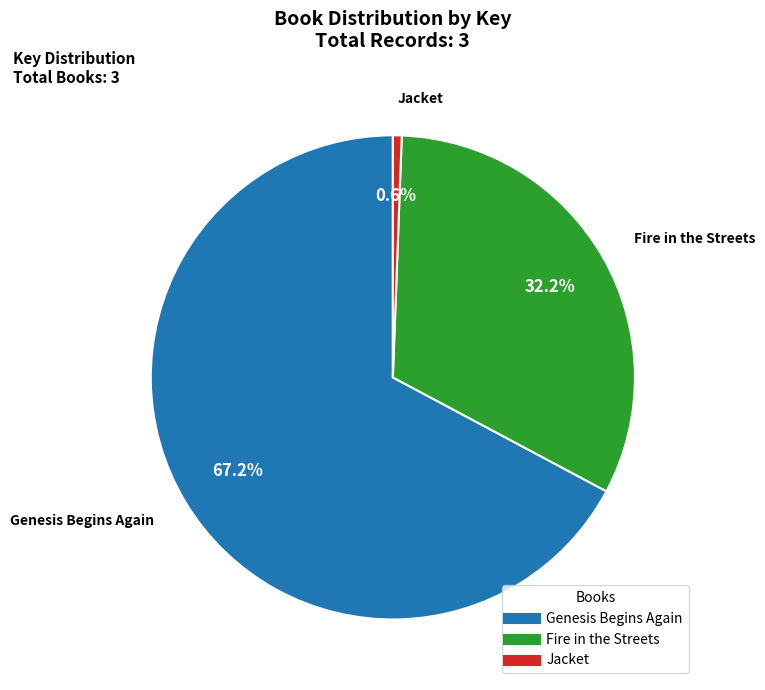

What is the smallest slice in the pie chart?

Jacket